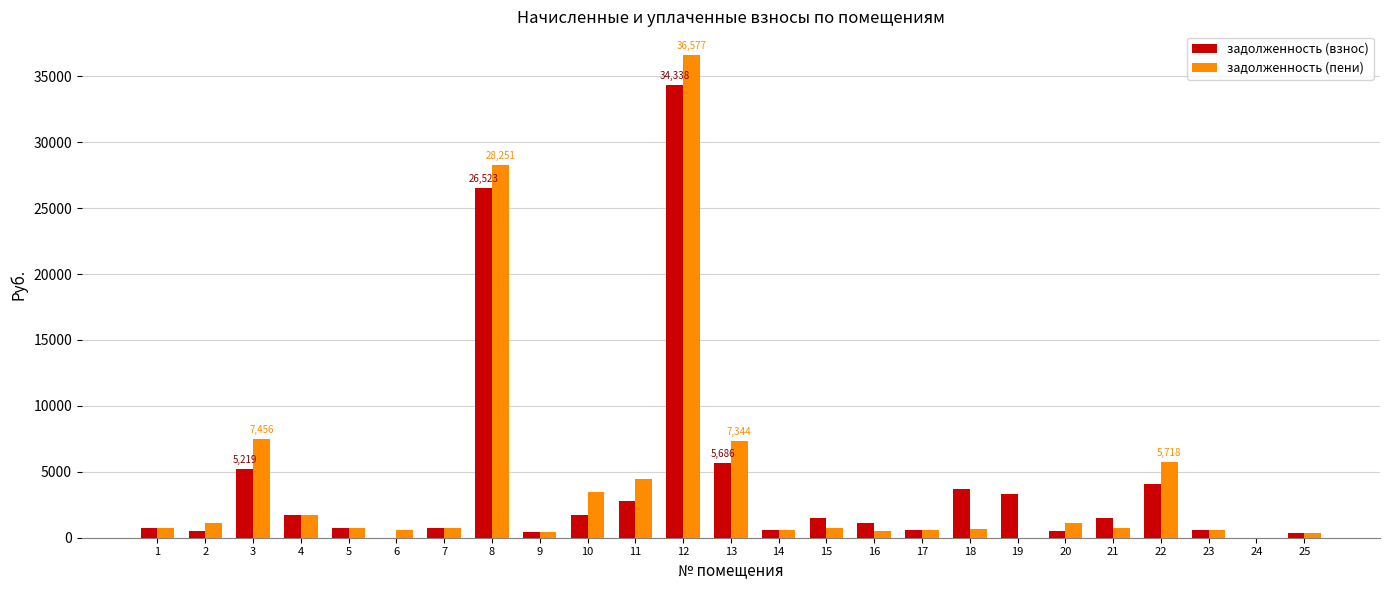

The value of задолженность (взнос) at 16 is 1079.5. True or false?

True